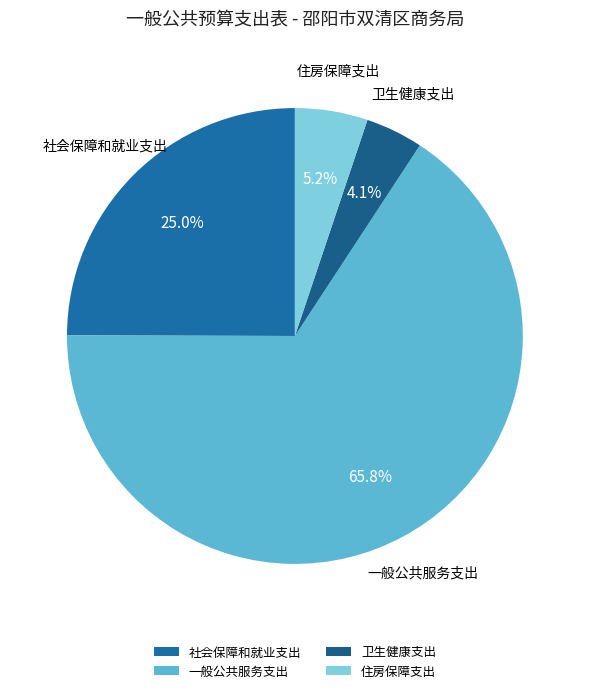

Which category has the smallest portion of the pie?

卫生健康支出